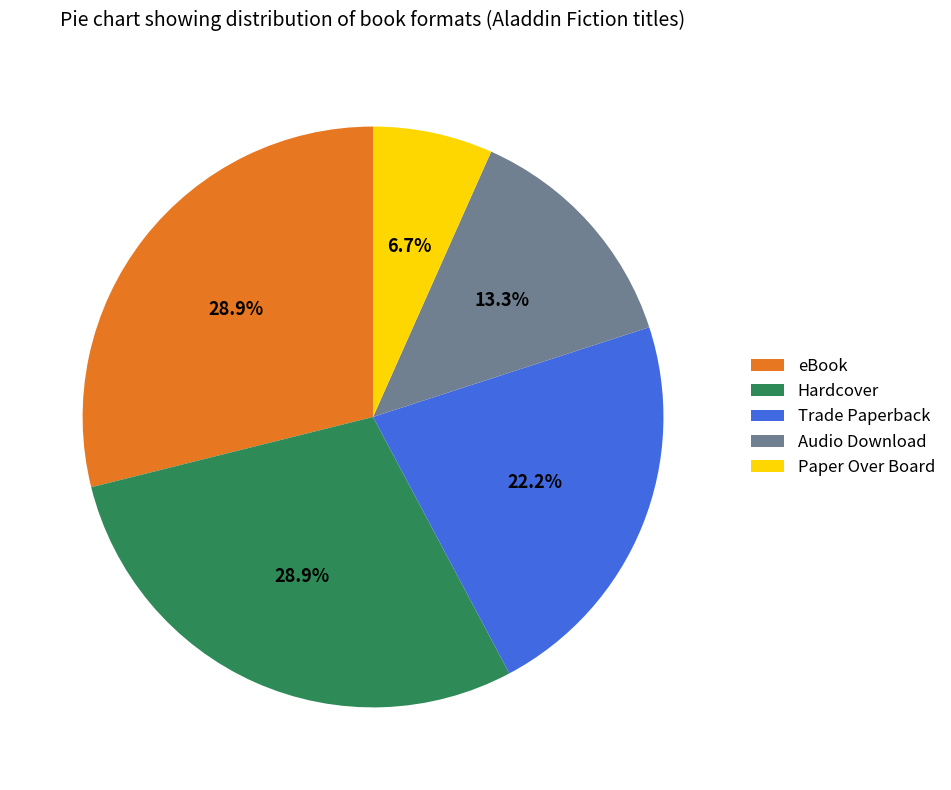

To the nearest percent, what is the combined percentage of Hardcover and Audio Download?

42%